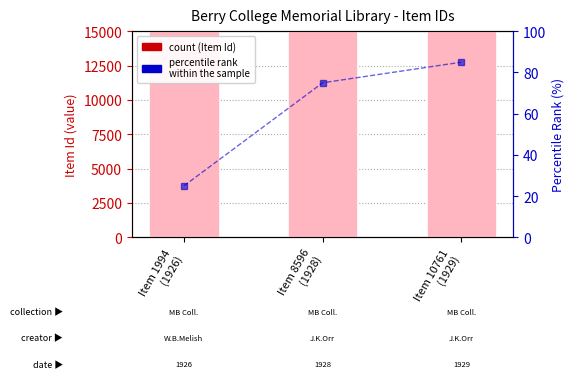

How many percentile rank
within the sample values are between 25 and 85?

3